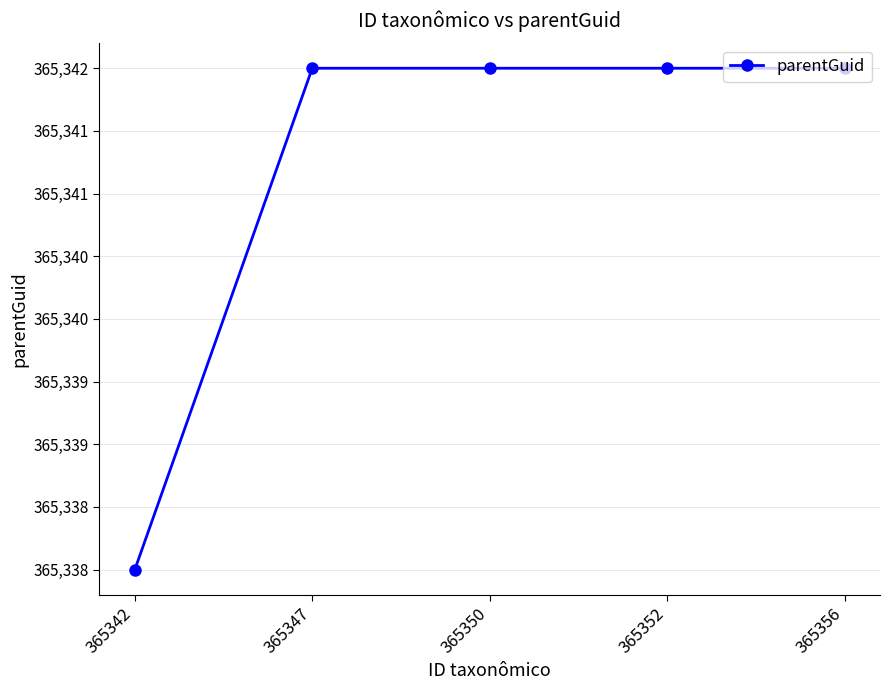

What is the sum of all values?

1826706